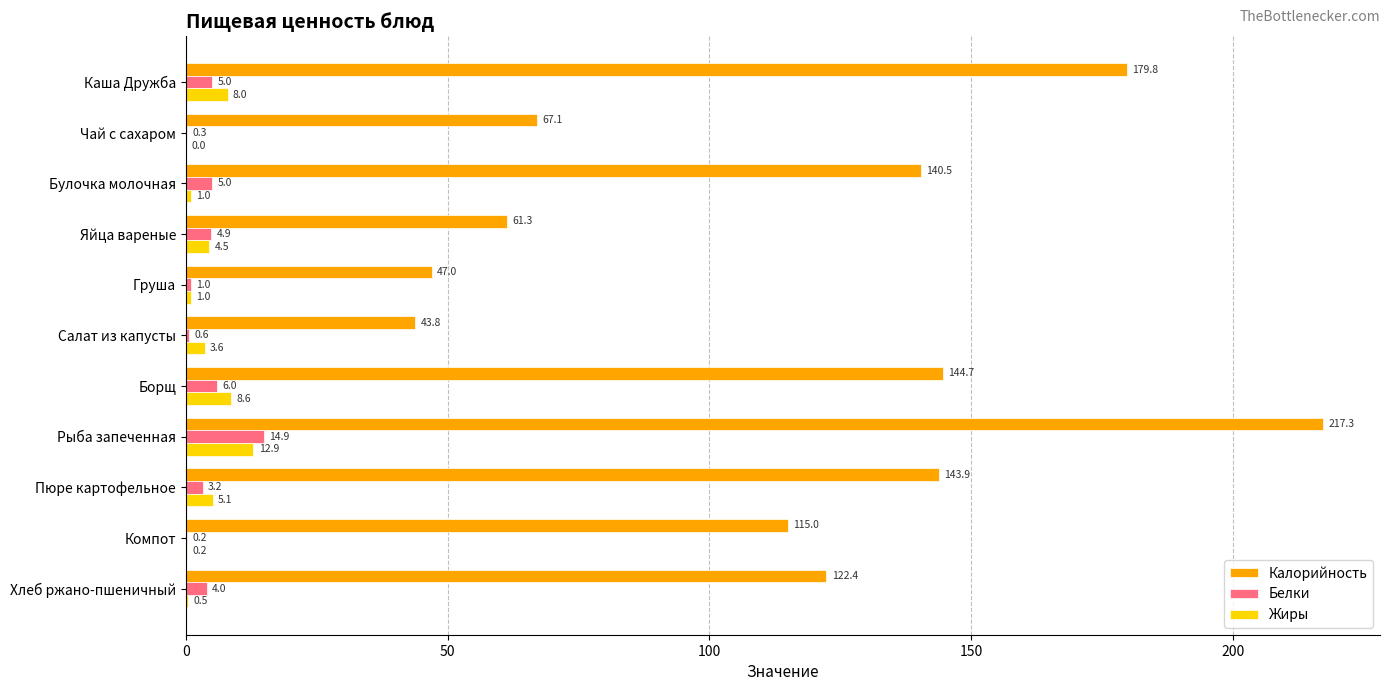

Which category has the highest value across all series?

Рыба запеченная